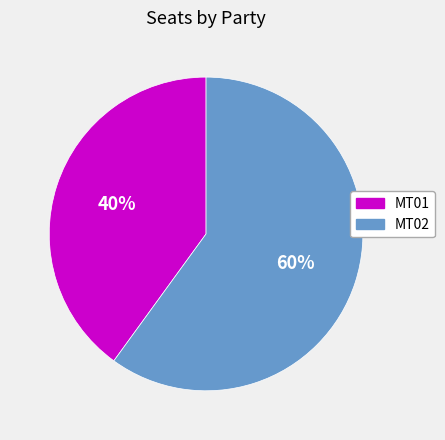

The MT01 slice represents 32% of the pie. True or false?

False